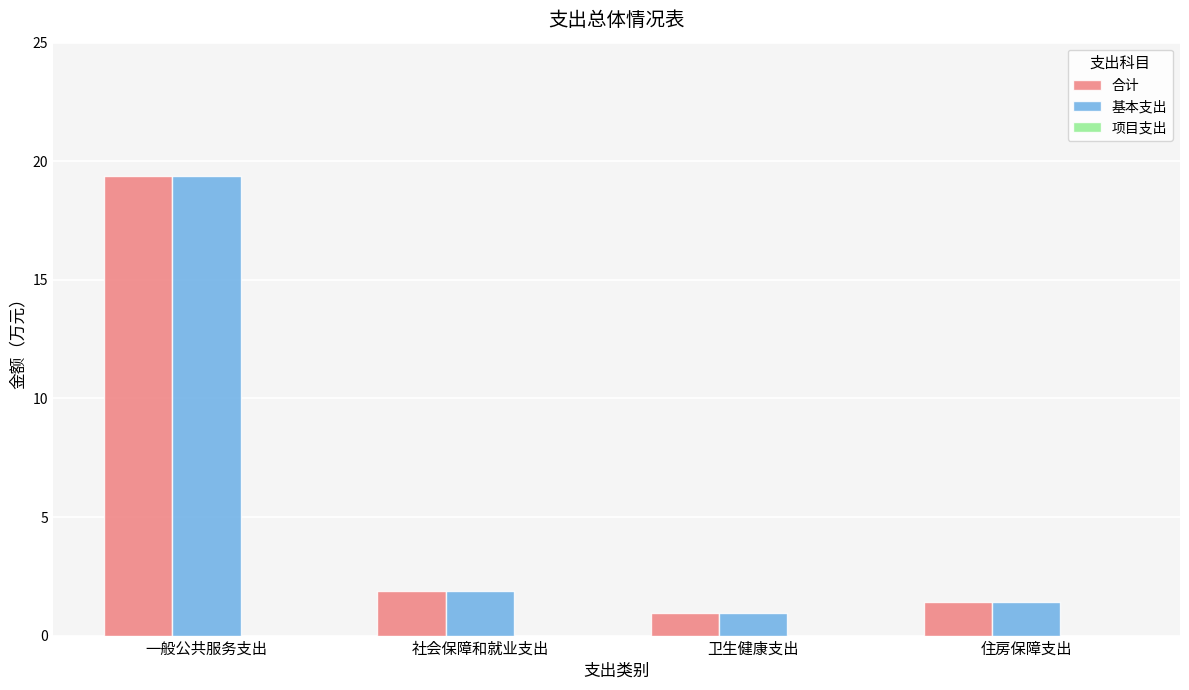

What is the label of the 4th bar from the left?

住房保障支出